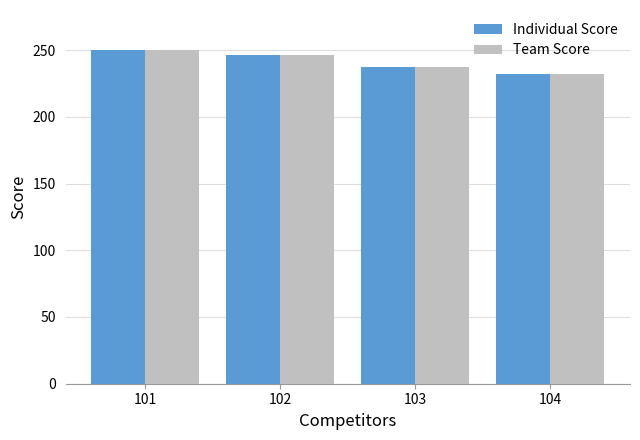

At which label is Individual Score closest to 241?

103